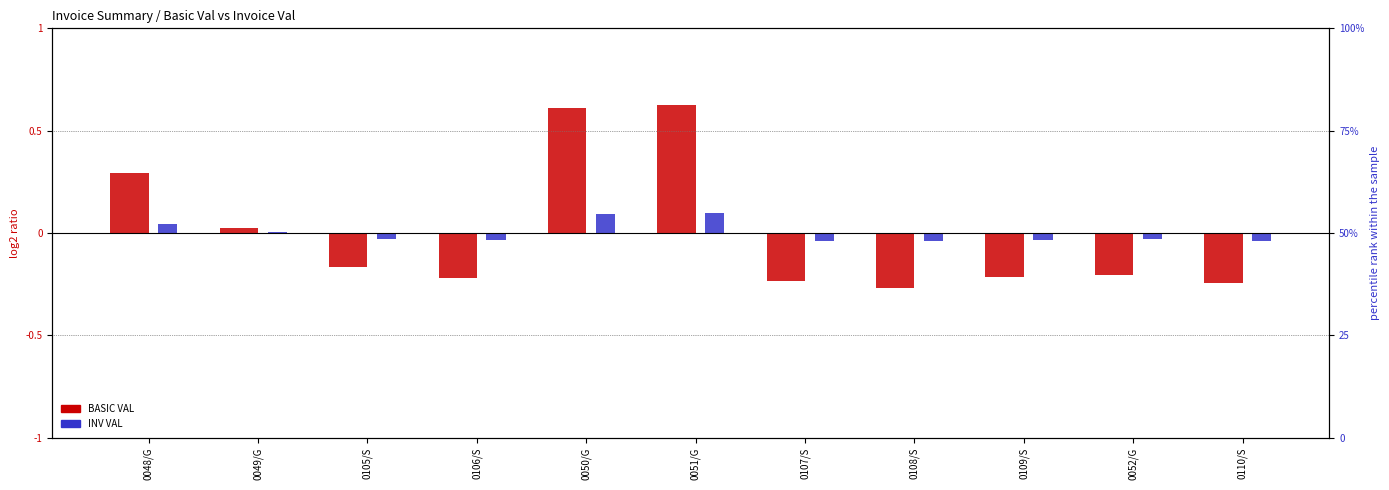

How many bars are there in each group?

2